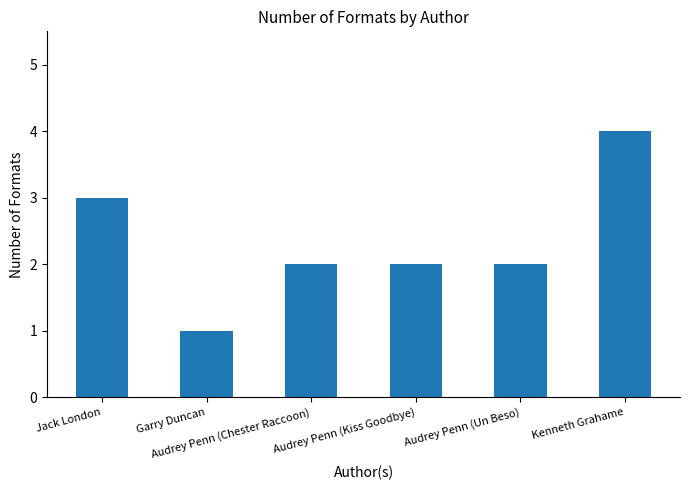

What is the value of the 1st bar from the left?

3